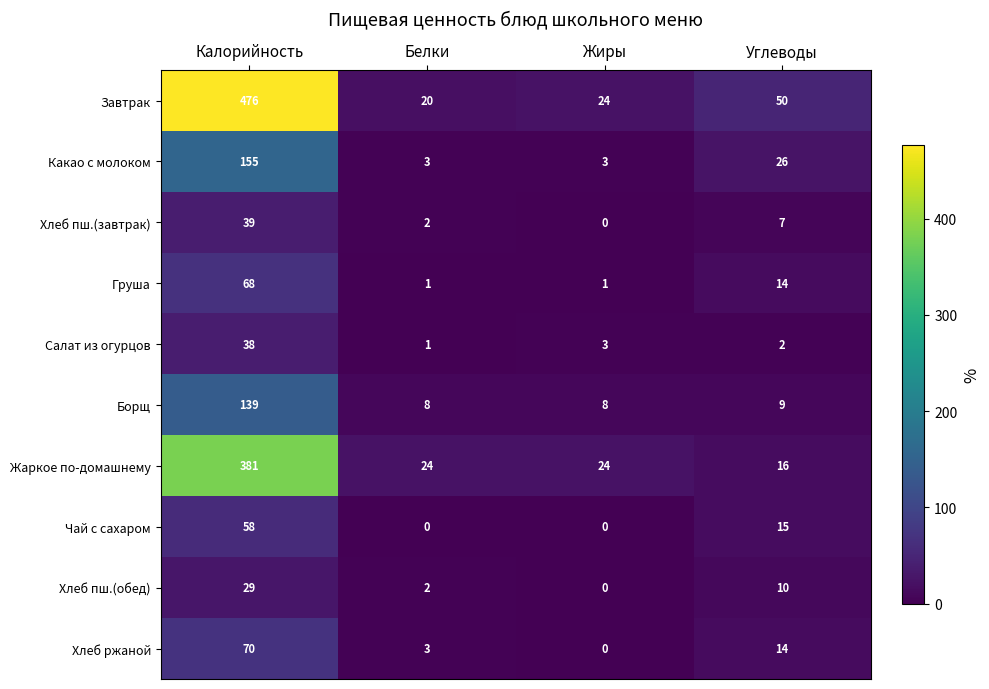

How many distinct data groups are displayed?

10